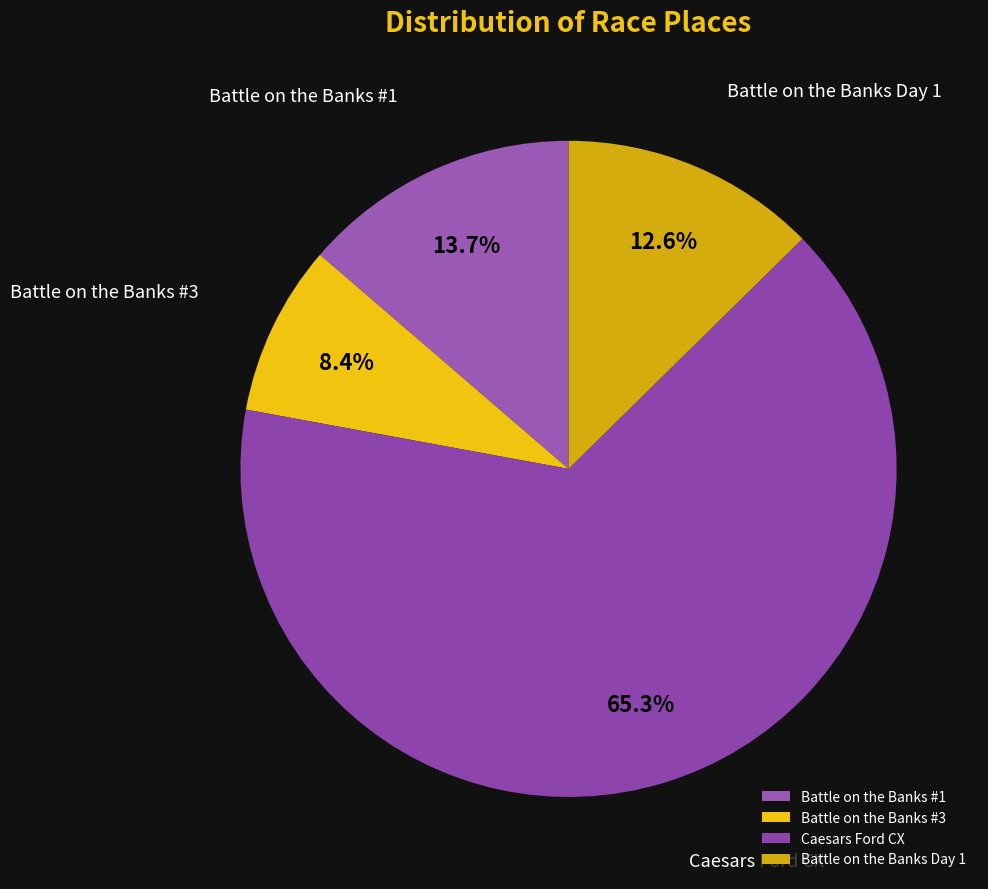

Rank the categories by value from lowest to highest.

Battle on the Banks #3, Battle on the Banks Day 1, Battle on the Banks #1, Caesars Ford CX